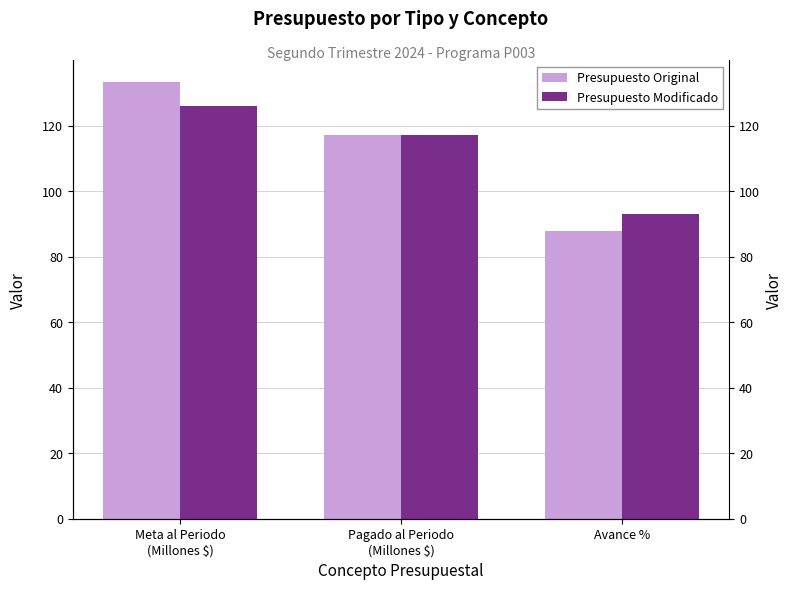

How many bars are there in each group?

2